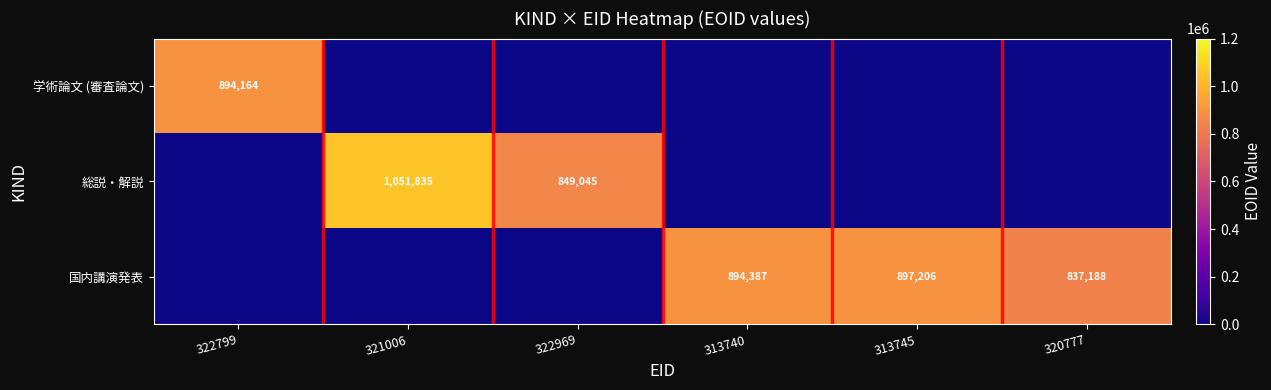

The 総説・解説 series shows 1523475 at 322969. True or false?

False